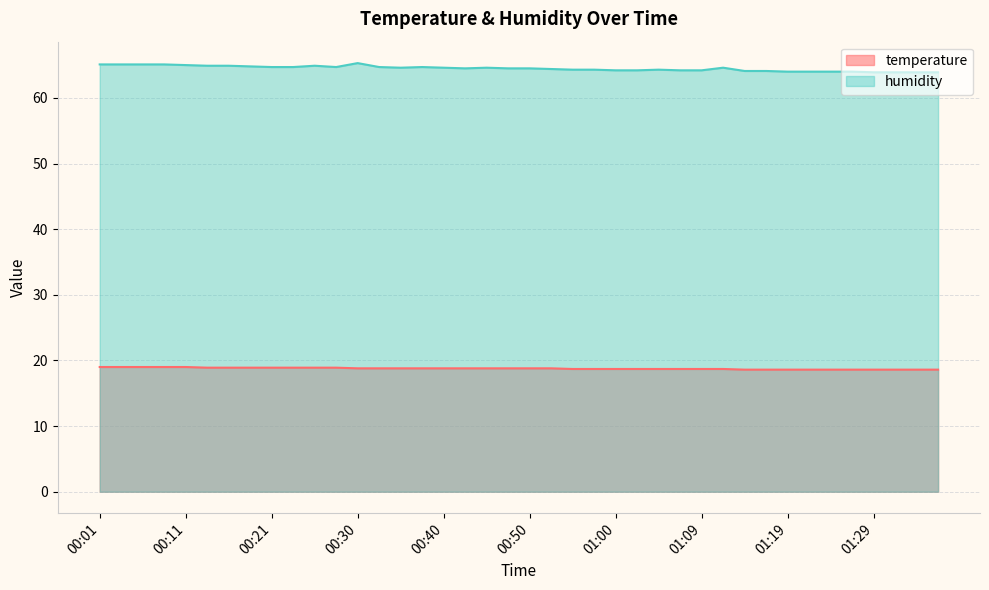

Reading left to right, what are all the values shown in this chart?

temperature: 00:01=19.0	00:04=19.0	00:06=19.0	00:09=19.0	00:11=19.0	00:13=18.9	00:16=18.9	00:18=18.9	00:21=18.9	00:23=18.9	00:26=18.9	00:28=18.9	00:30=18.8	00:33=18.8	00:35=18.8	00:38=18.8	00:40=18.8	00:43=18.8	00:45=18.8	00:47=18.8	00:50=18.8	00:52=18.8	00:55=18.7	00:57=18.7	01:00=18.7	01:02=18.7	01:05=18.7	01:07=18.7	01:09=18.7	01:12=18.7	01:14=18.6	01:17=18.6	01:19=18.6	01:22=18.6	01:24=18.6	01:26=18.6	01:29=18.6	01:31=18.6	01:34=18.6	01:36=18.6
humidity: 00:01=65.1	00:04=65.1	00:06=65.1	00:09=65.1	00:11=65.0	00:13=64.9	00:16=64.9	00:18=64.8	00:21=64.7	00:23=64.7	00:26=64.9	00:28=64.7	00:30=65.3	00:33=64.7	00:35=64.6	00:38=64.7	00:40=64.6	00:43=64.5	00:45=64.6	00:47=64.5	00:50=64.5	00:52=64.4	00:55=64.3	00:57=64.3	01:00=64.2	01:02=64.2	01:05=64.3	01:07=64.2	01:09=64.2	01:12=64.6	01:14=64.1	01:17=64.1	01:19=64.0	01:22=64.0	01:24=64.0	01:26=64.0	01:29=63.9	01:31=63.9	01:34=63.9	01:36=63.9